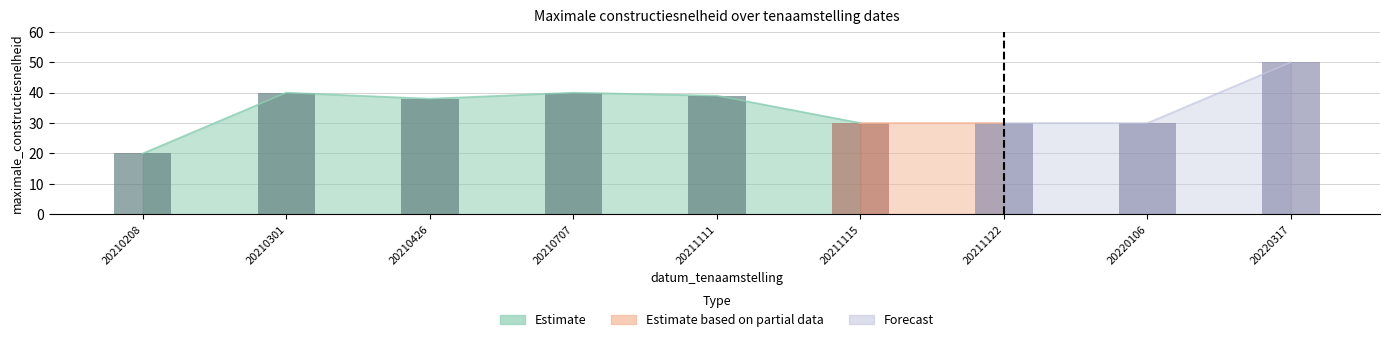

Reading left to right, transcribe all the data shown in this chart.

20210208=20	20210301=40	20210426=38	20210707=40	20211111=39	20211115=30	20211122=30	20220106=30	20220317=50